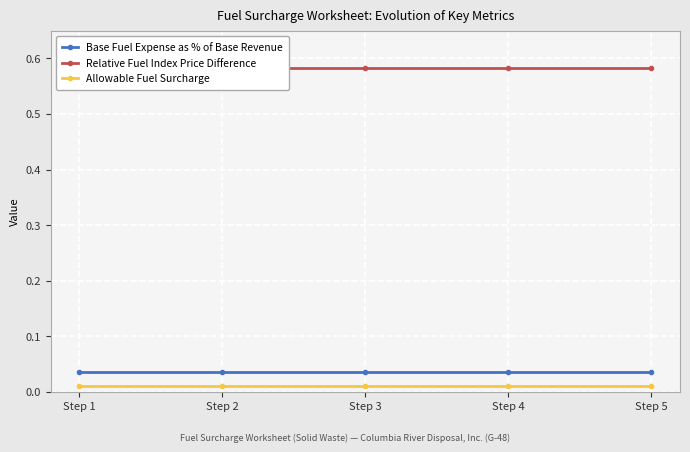

Is this an area chart (filled region under the line)?

No